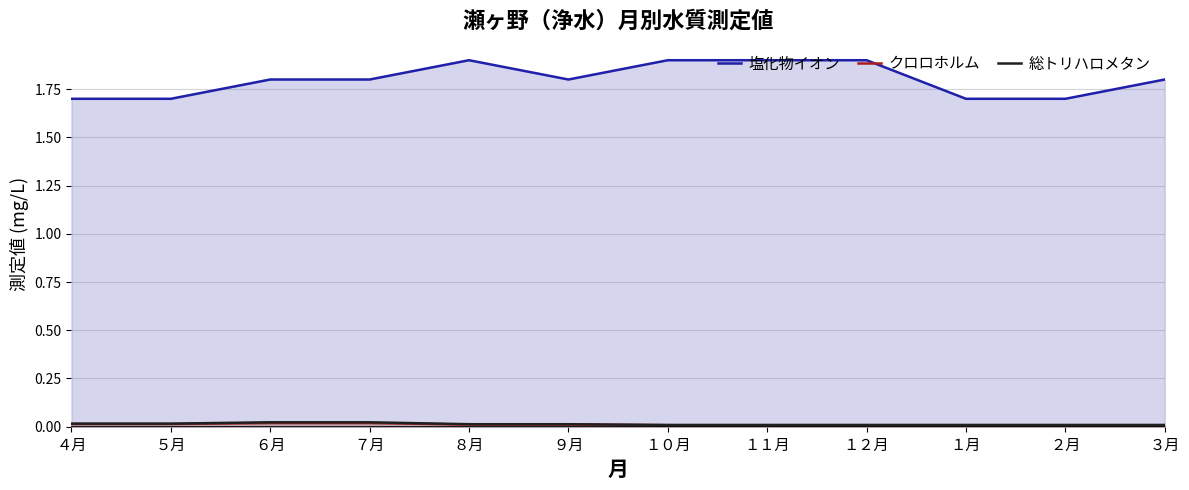

True or false: 塩化物イオン has a value of 0.8 at ５月.

False